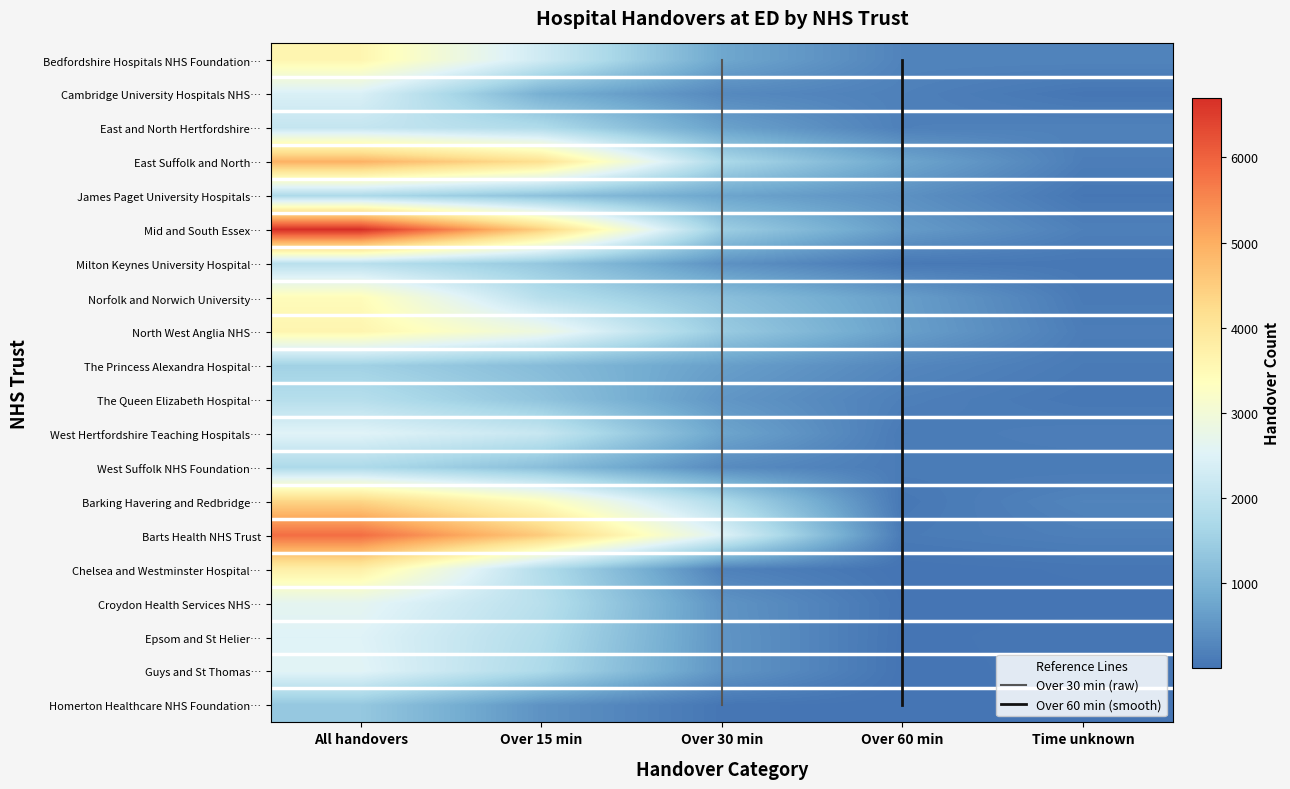

Rank the categories by Cambridge University Hospitals NHS Foundation Trust value from lowest to highest.

Time unknown, Over 60 min, Over 30 min, Over 15 min, All handovers